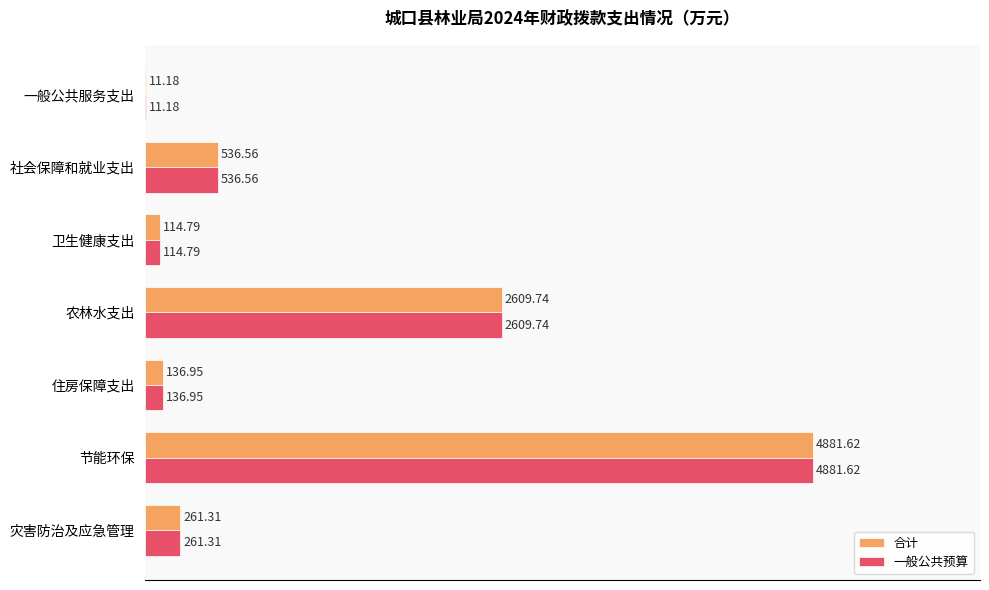

What is the sum of the 合计 values at 农林水支出 and 节能环保?

7491.4